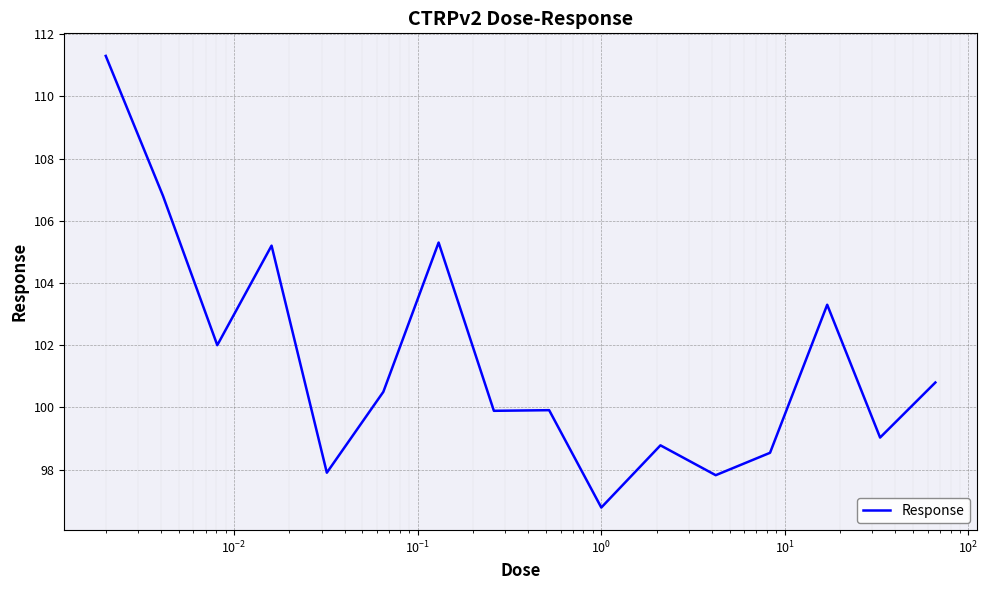

What is the minimum value shown in the chart?

96.8